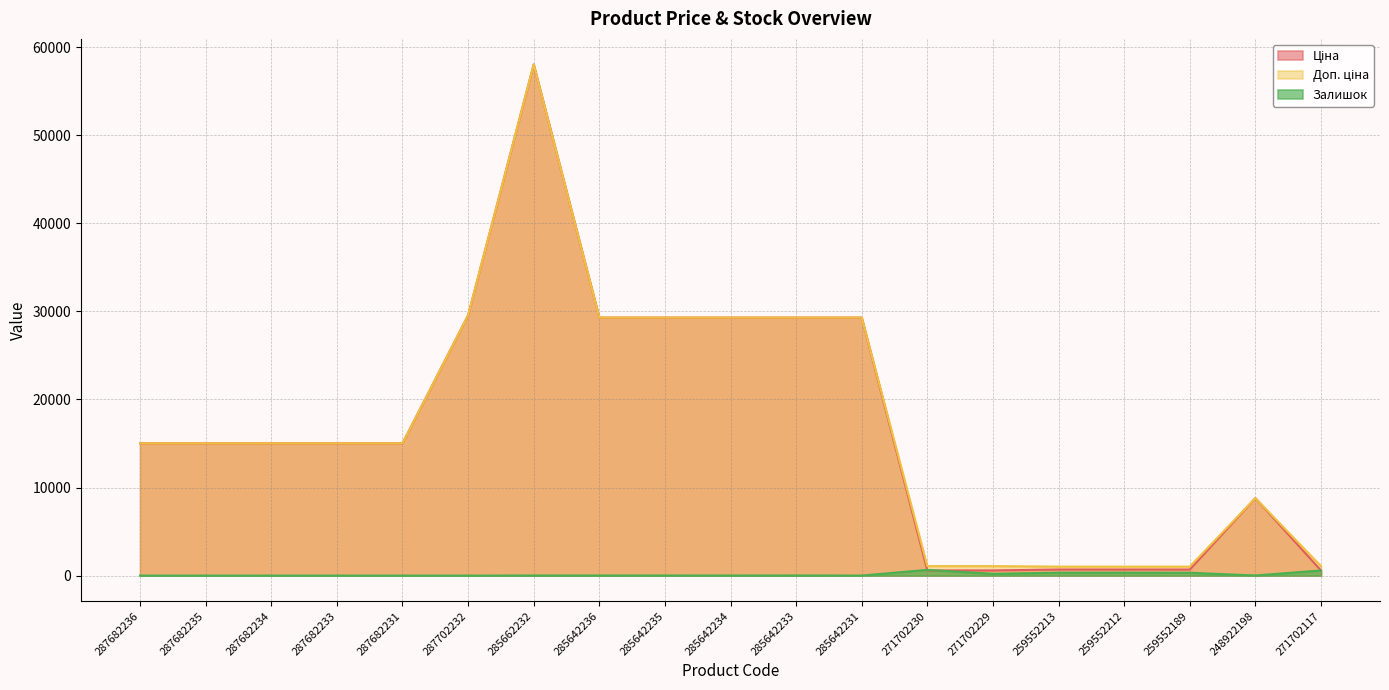

What is the sum of all Ціна values?

321779.2